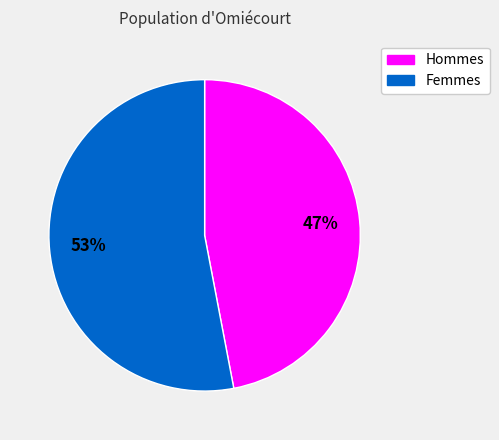

To the nearest percent, what is the average slice percentage?

50%